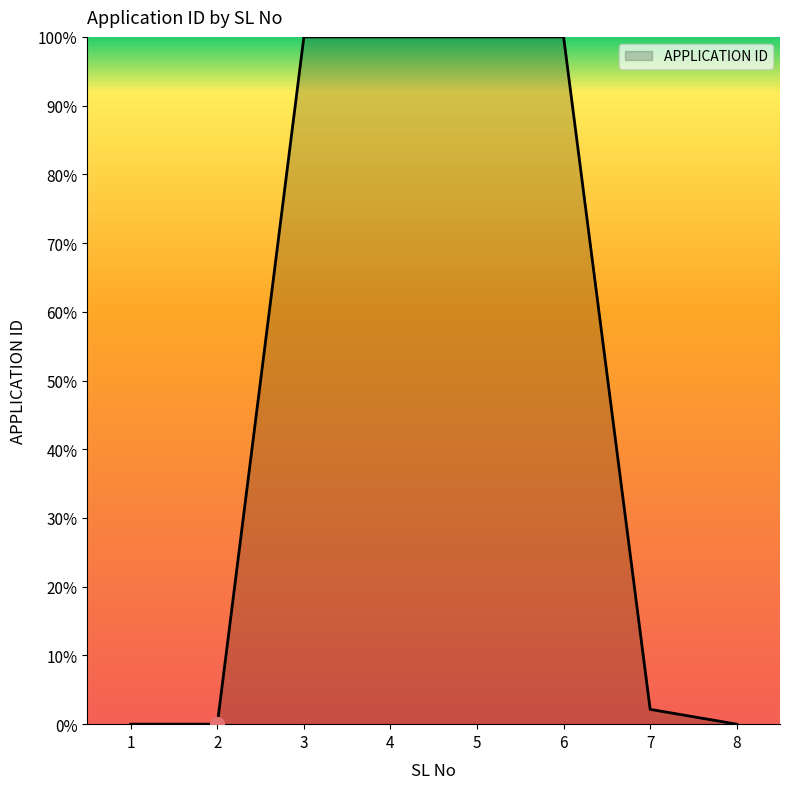

Where does the data first go above 99?

3